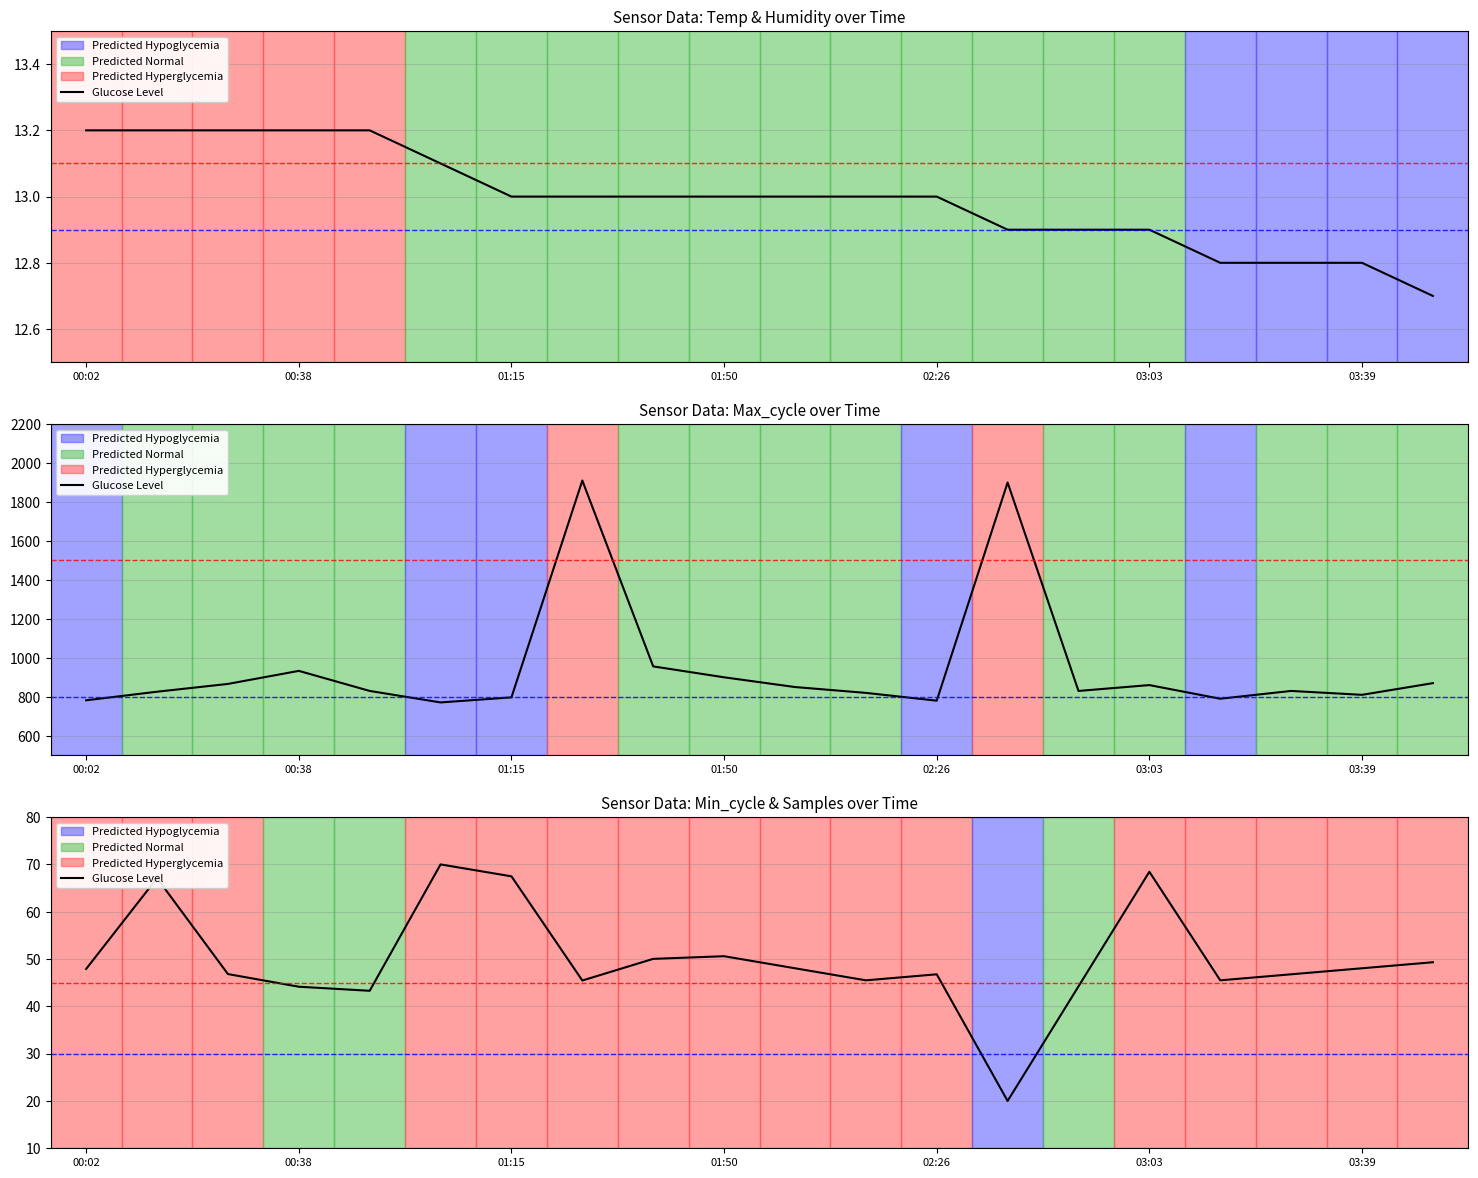

True or false: Samples has more than 1 interior local peaks.

True